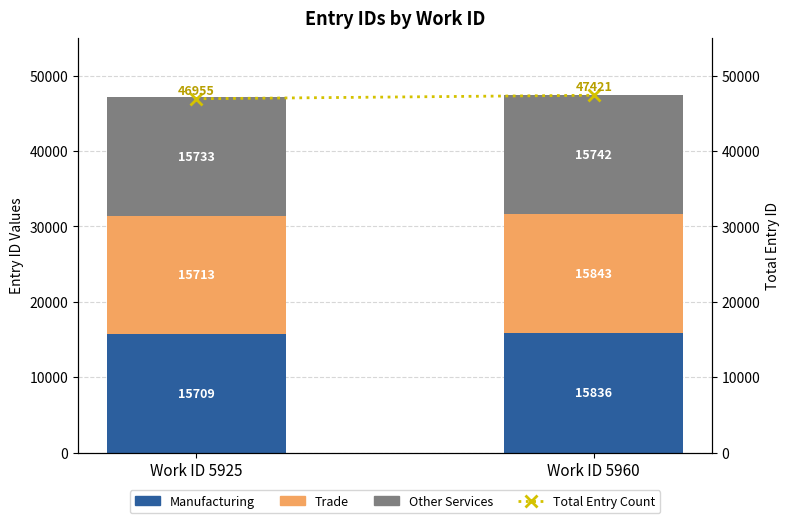

What are all the series names shown in the legend?

Manufacturing, Trade, Other Services, Total Entry Count